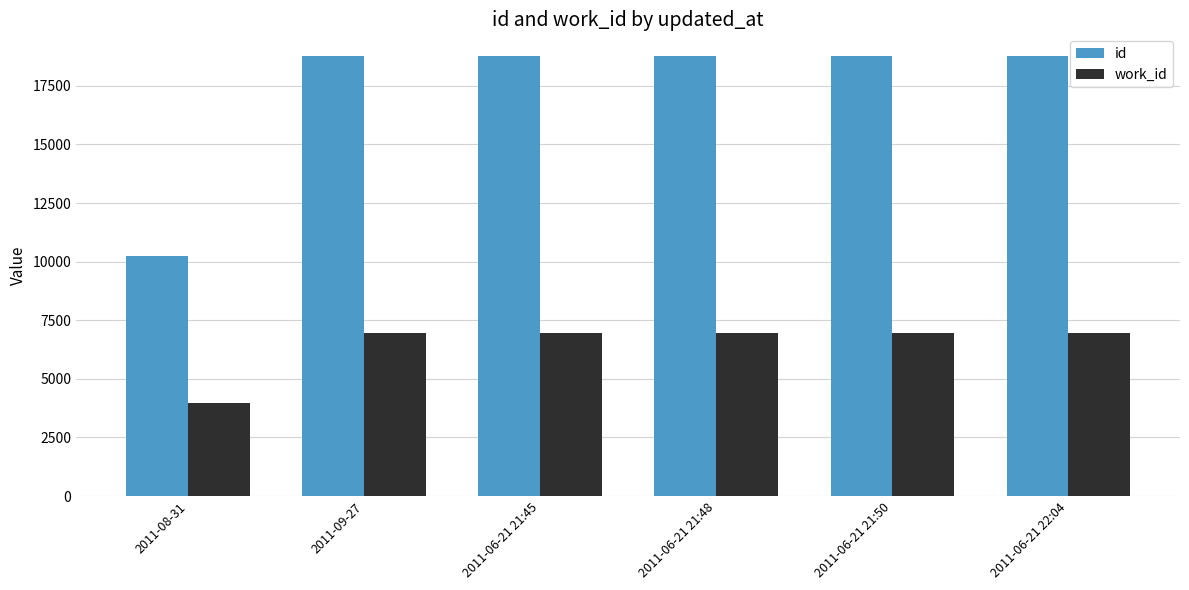

The work_id series shows 2455 at 2011-06-21 21:48. True or false?

False